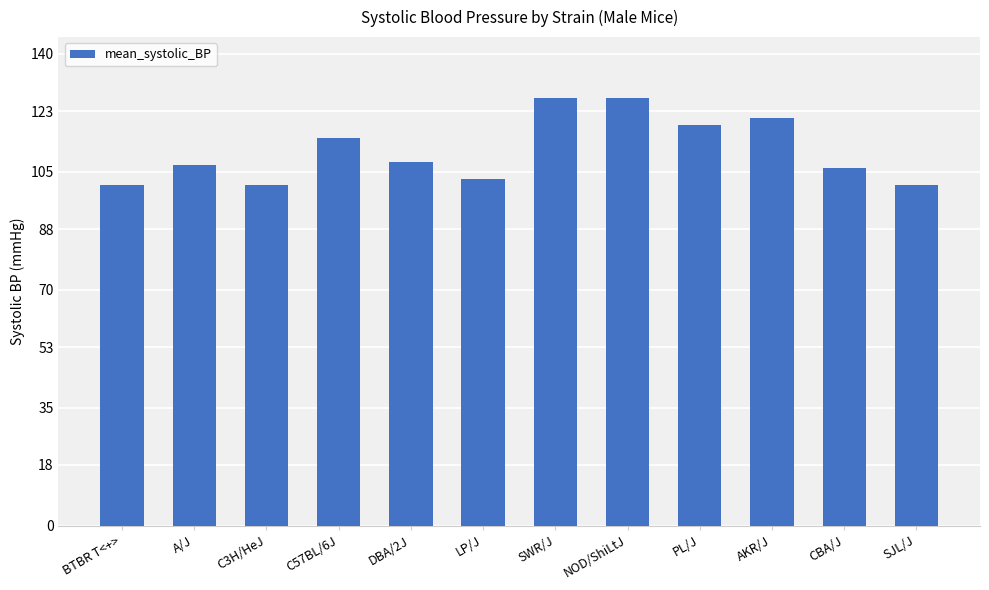

What is the difference between the maximum and minimum values?

26